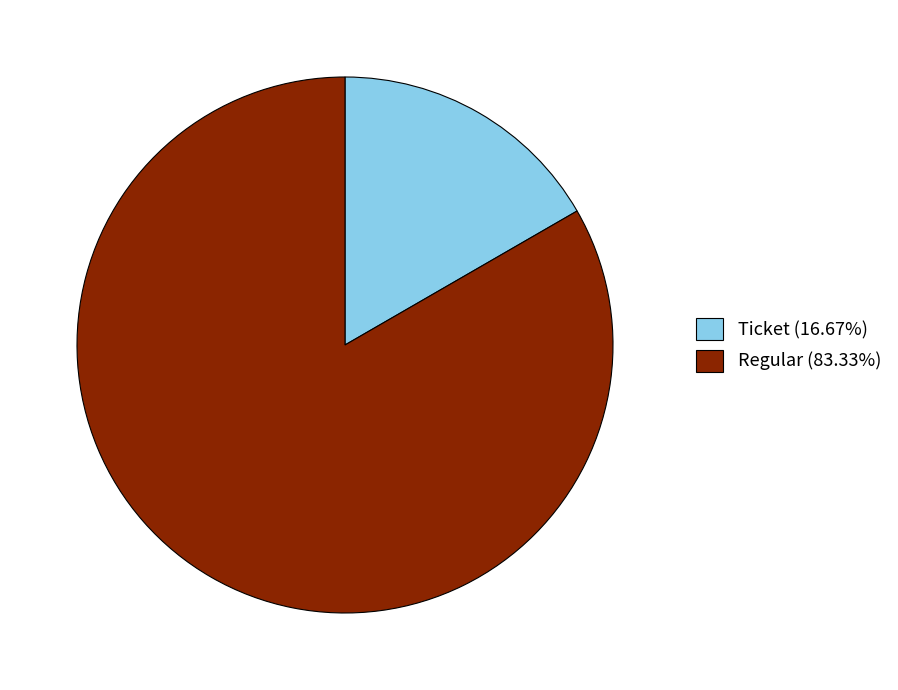

Is there any slice that represents more than half of the pie?

Yes